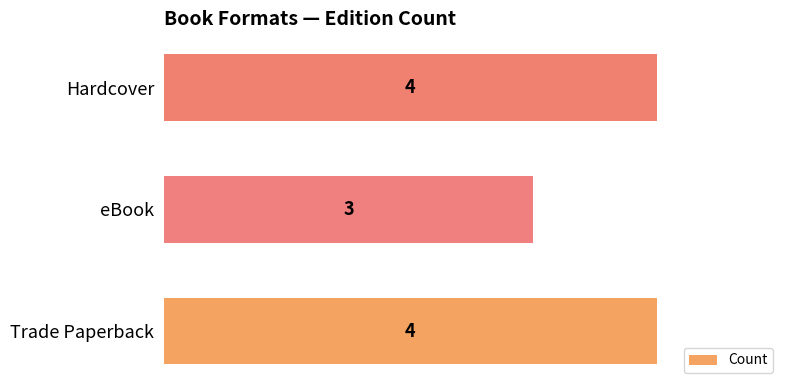

What is the difference between the maximum and minimum values?

1